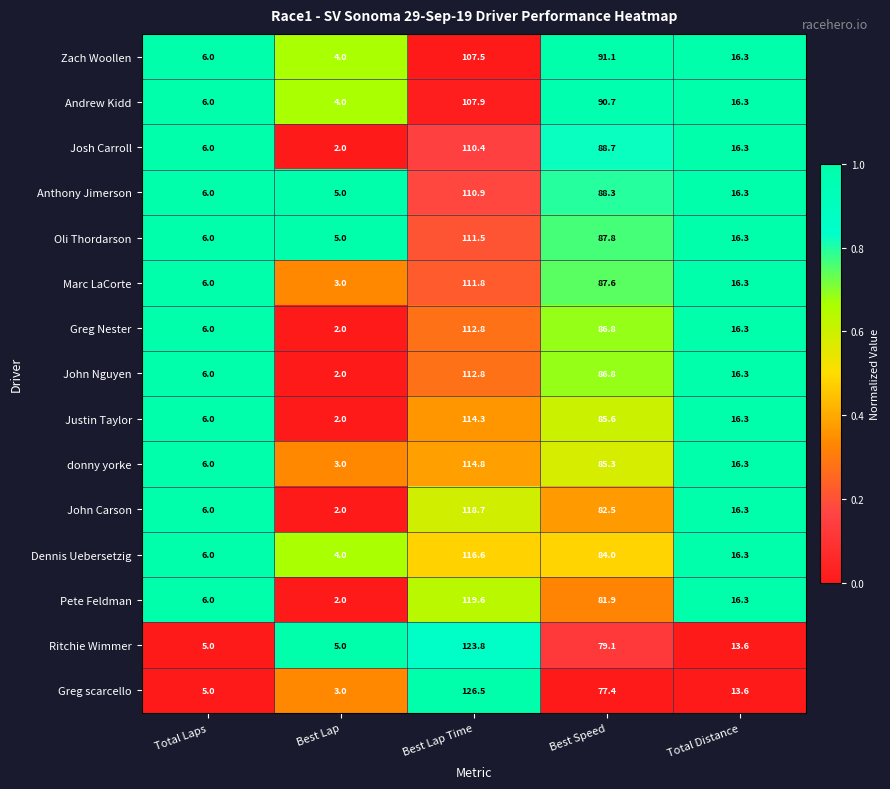

Rank the categories by Oli Thordarson value from lowest to highest.

Best Lap, Total Laps, Total Distance, Best Speed, Best Lap Time